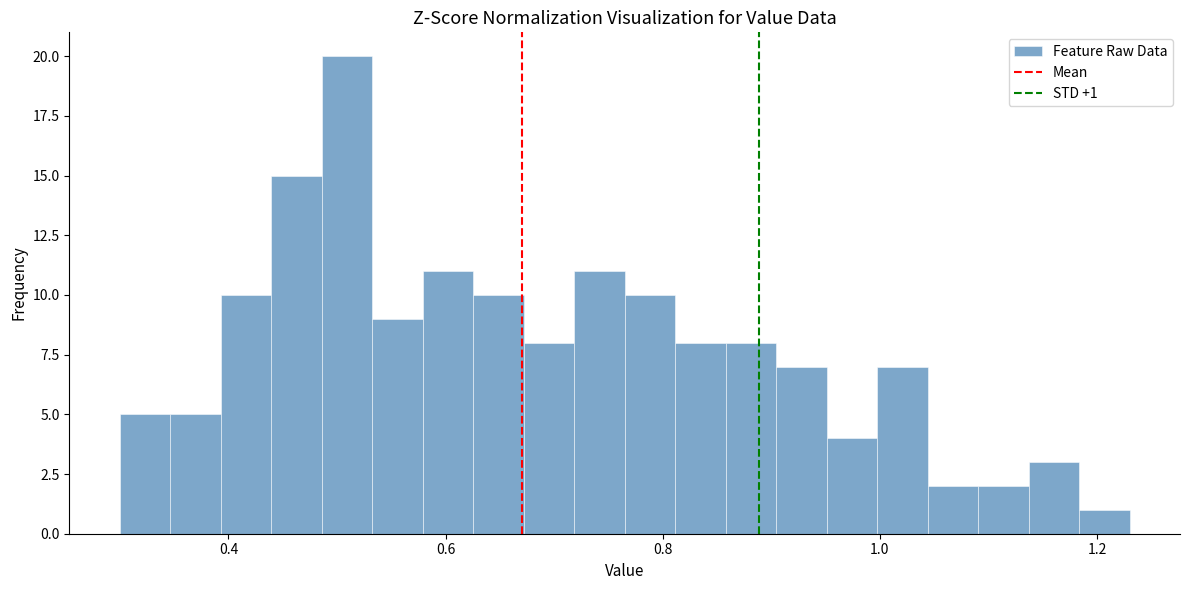

Read against the x-axis, roughly where is the centre of the tallest bar?

0.50